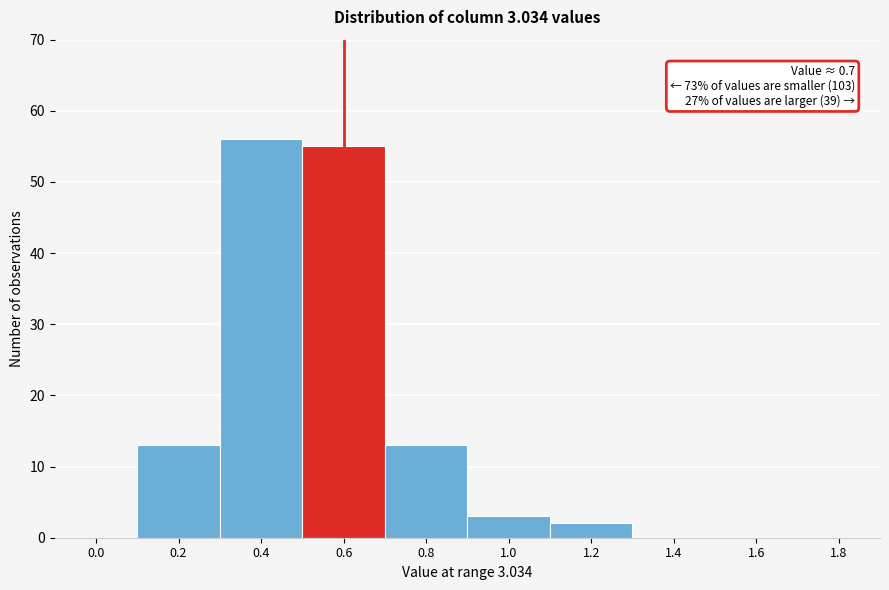

Reading left to right, transcribe all the data shown in this chart.

0.0=0	0.2=13	0.4=56	0.6=55	0.8=13	1.0=3	1.2=2	1.4=0	1.6=0	1.8=0